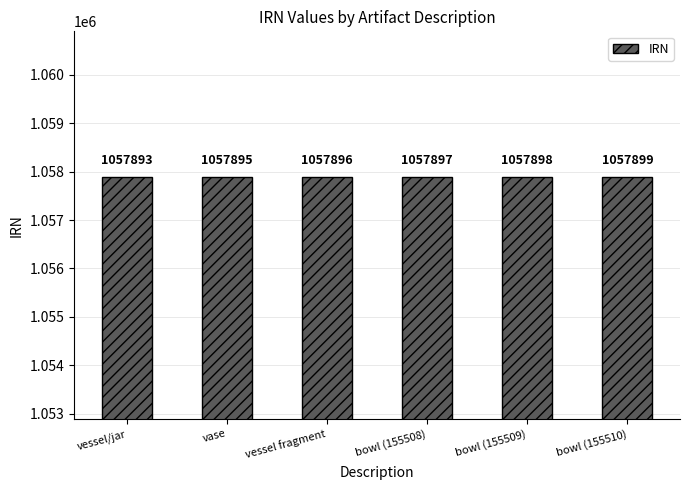

Where is the data nearest to the value 1057896?

vessel fragment